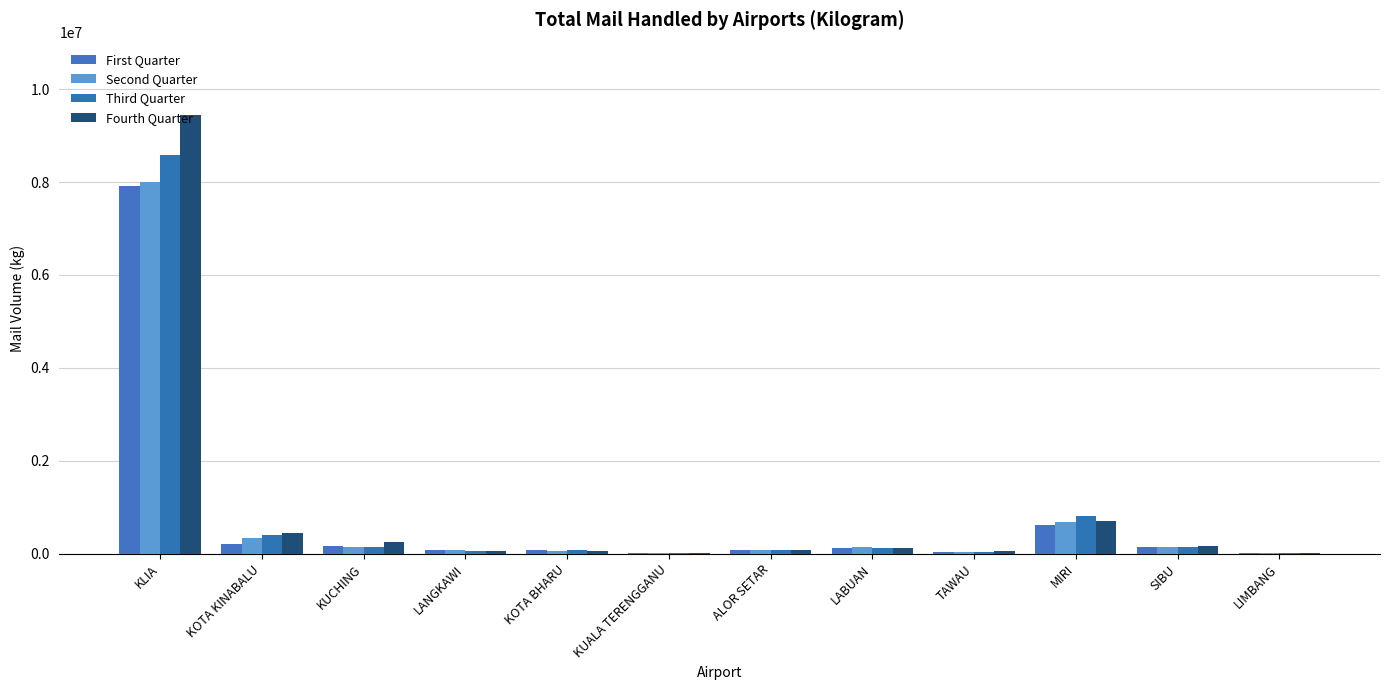

What is the average value of the Second Quarter series?

811555